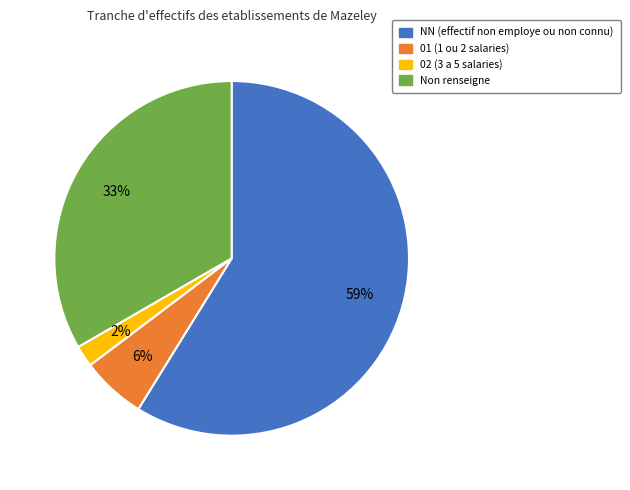

To the nearest percent, what is the average slice percentage?

25%